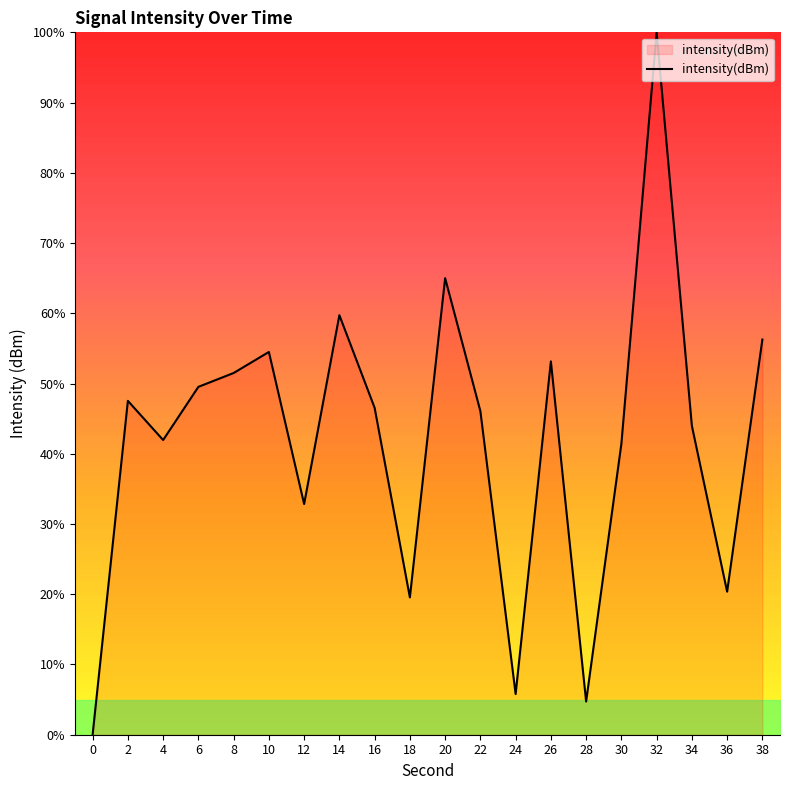

What is the maximum value shown in the chart?

100.0